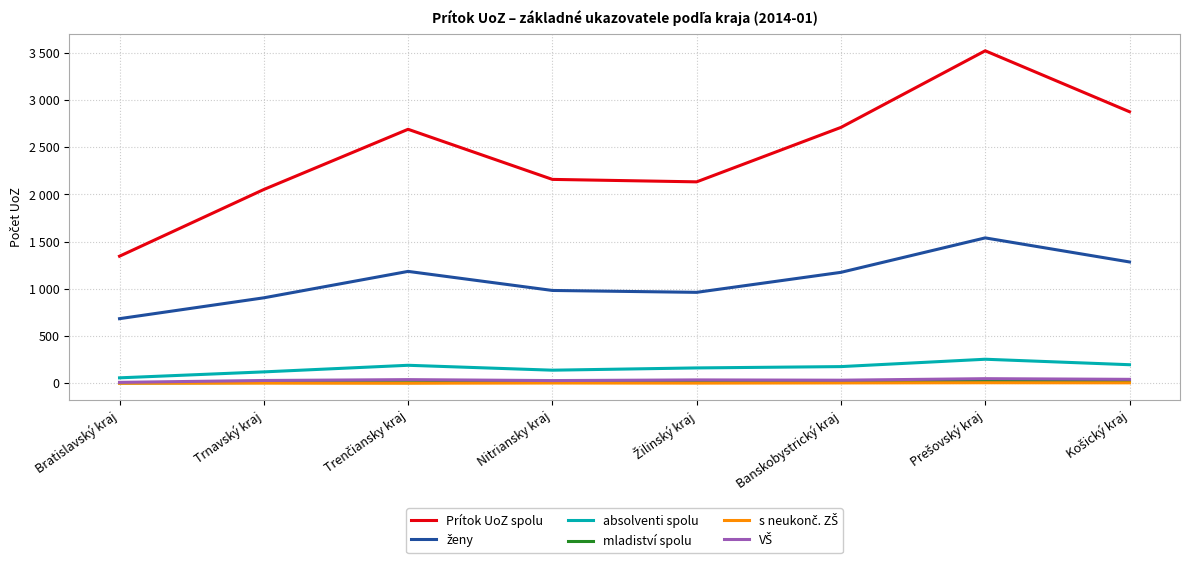

Does the chart display data point markers on the line(s)?

No